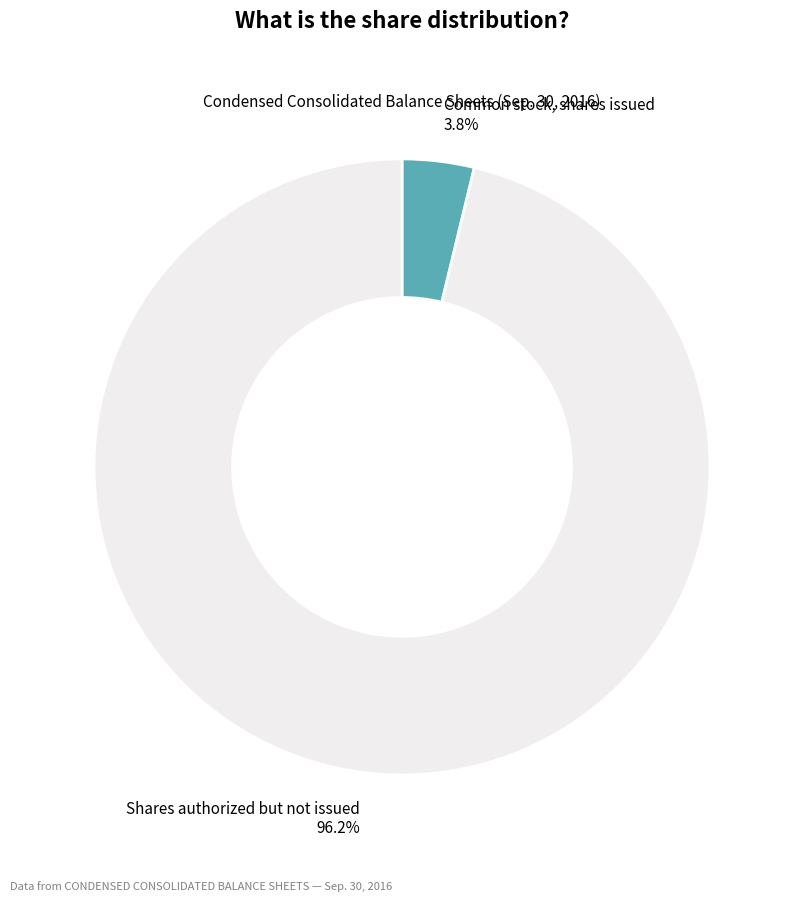

How many segments does this pie chart have?

2